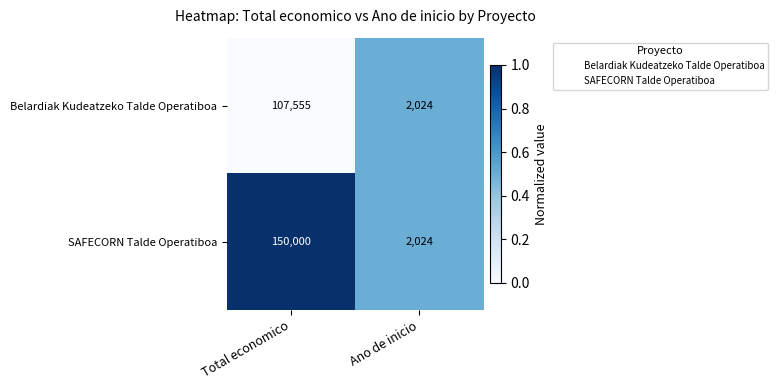

Rank the series by their average value, from highest to lowest.

SAFECORN Talde Operatiboa, Belardiak Kudeatzeko Talde Operatiboa